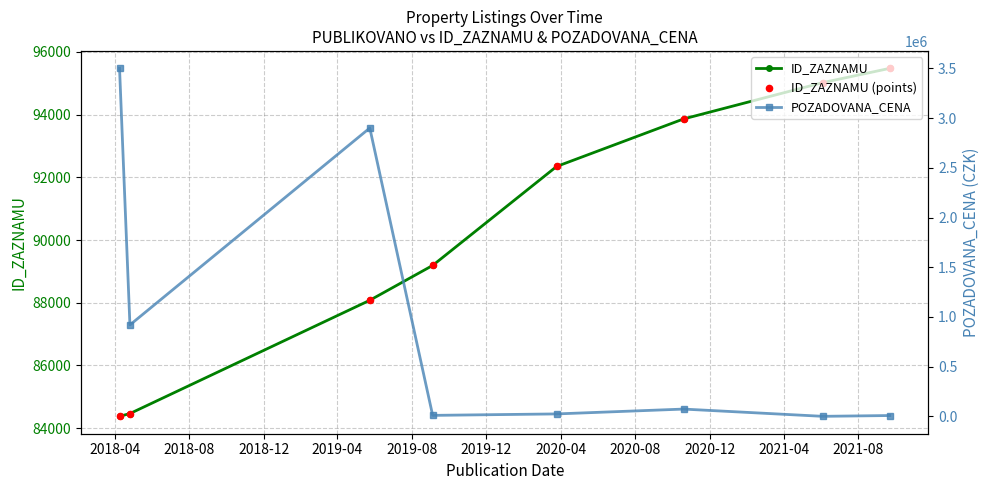

Which series has the largest total across all categories?

POZADOVANA_CENA